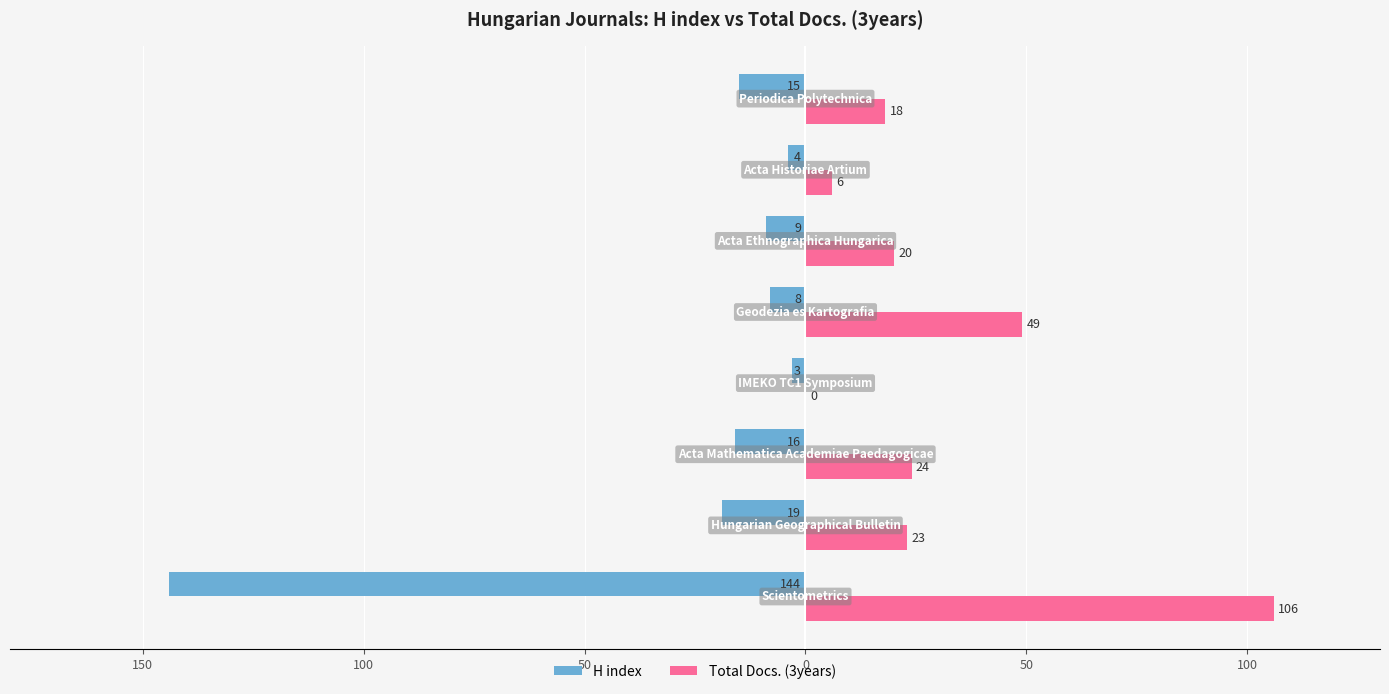

What are all the series names shown in the legend?

H index, Total Docs. (3years)